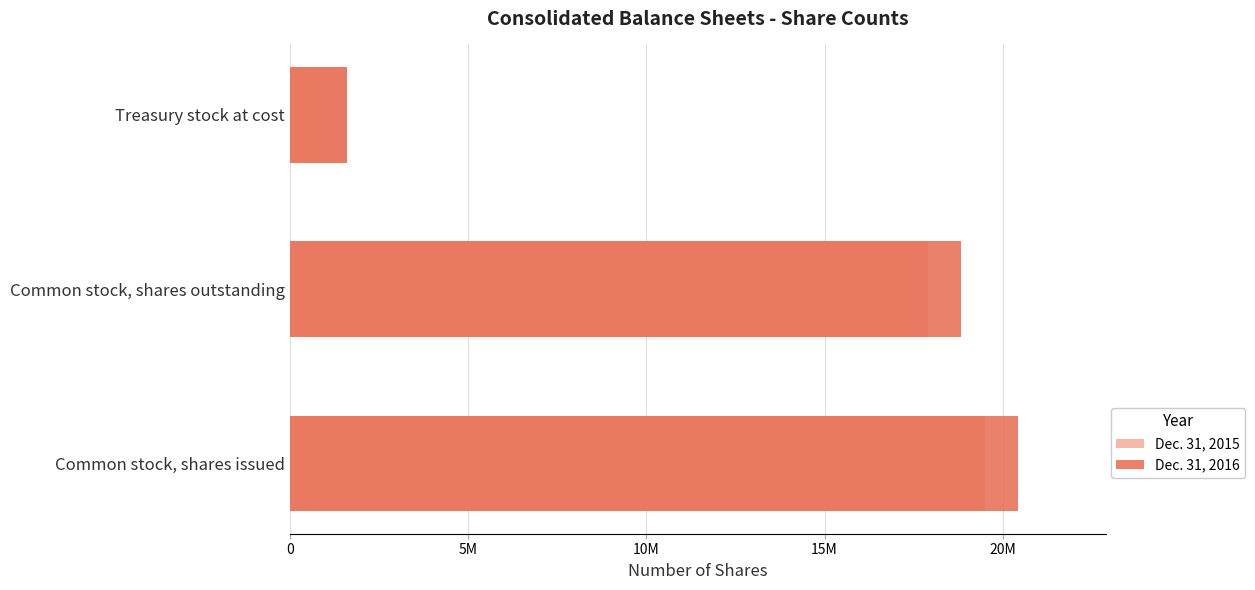

How many distinct data groups are displayed?

2